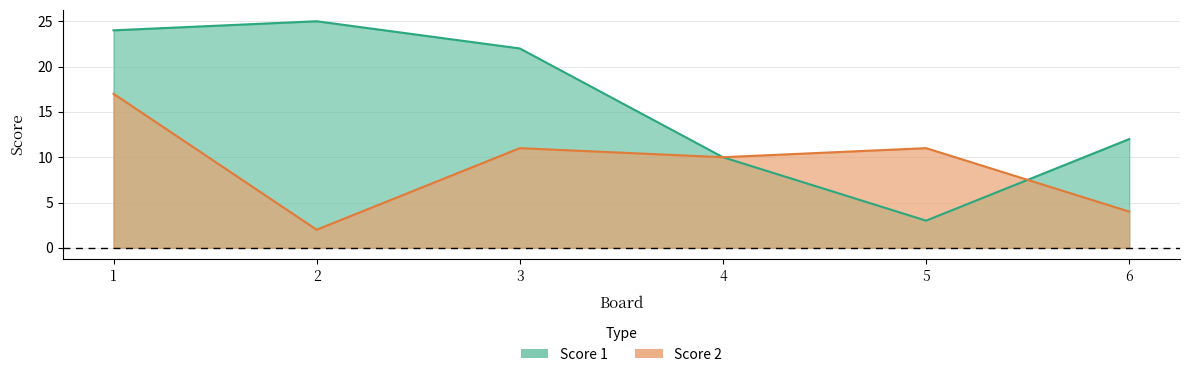

Is the value of Score 1 at 1 greater than the value of Score 2 at 5?

Yes